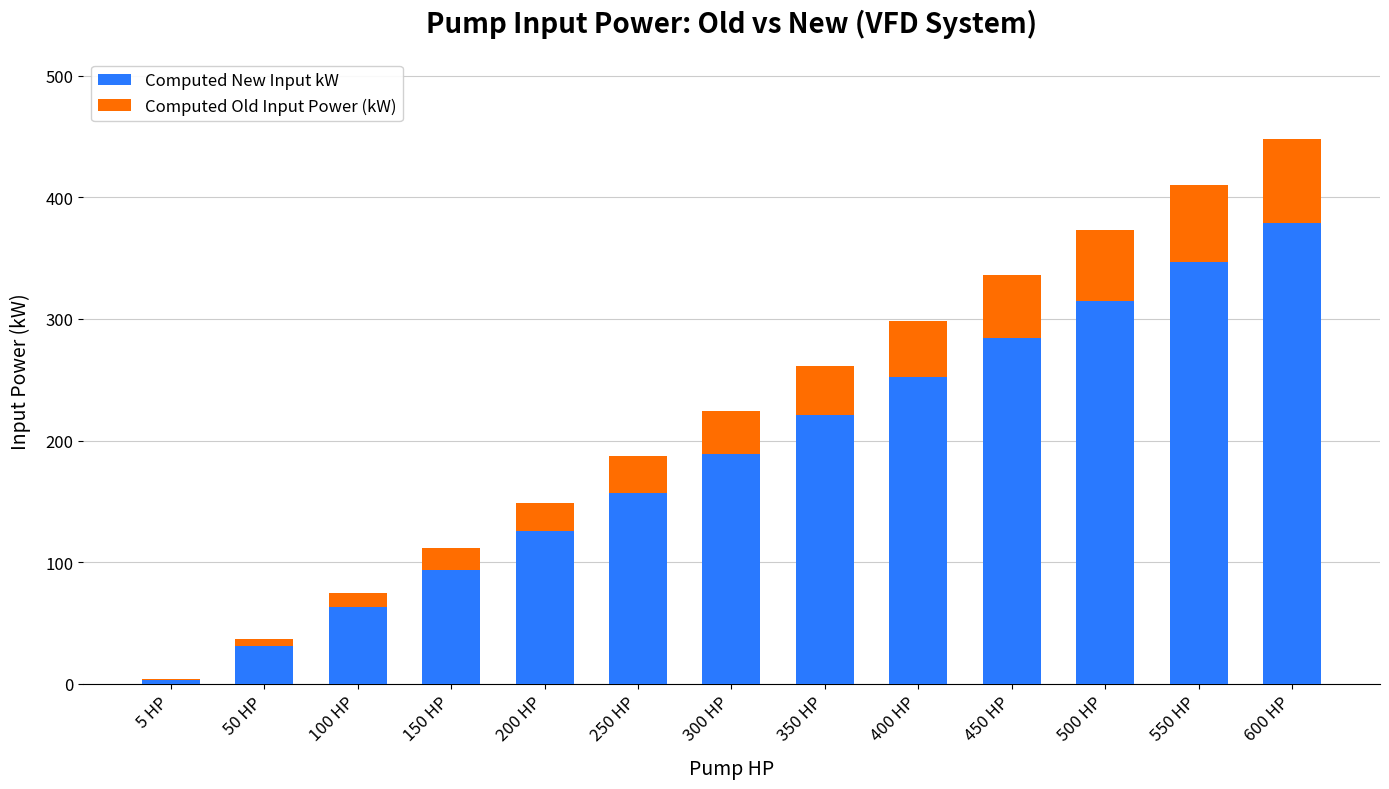

True or false: Computed New Input kW has a value of 347 at 550 HP.

True